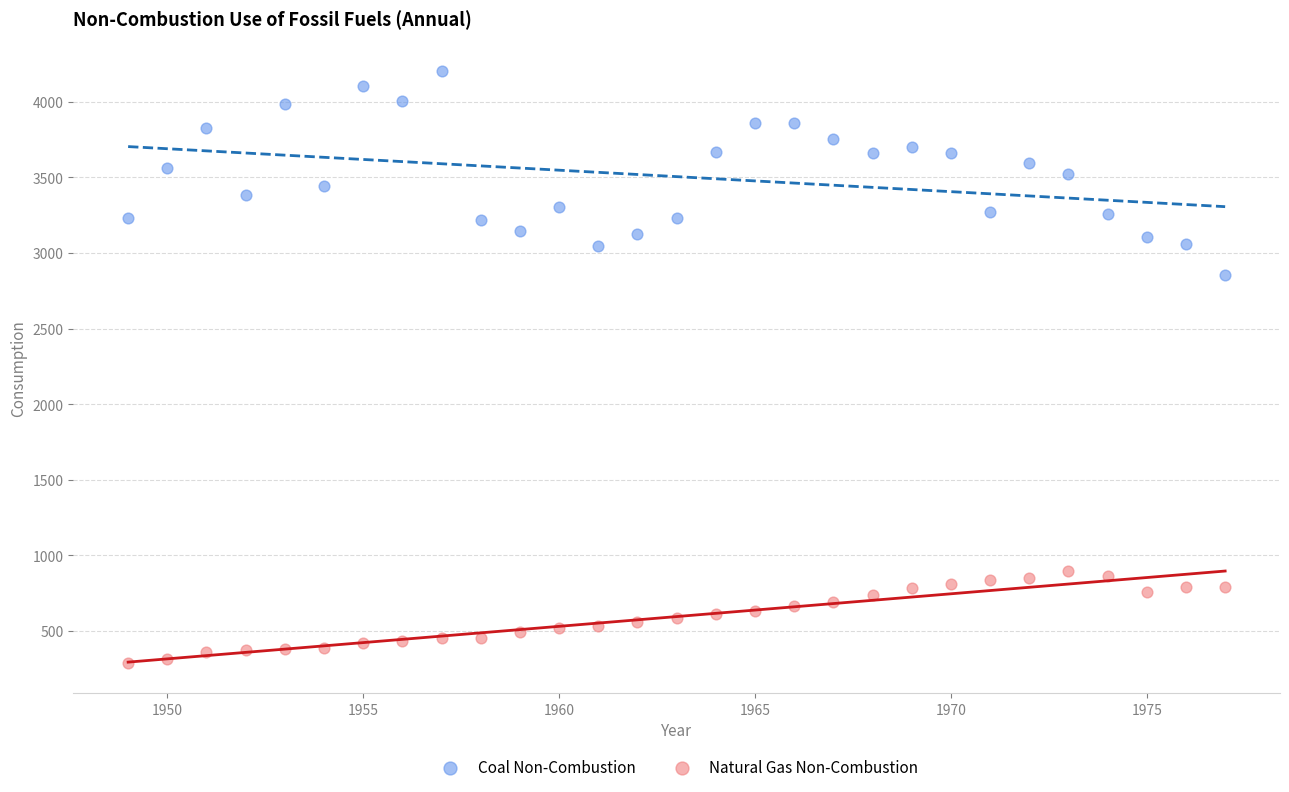

Across all series, what Y value is closest to 2243?

2852.0